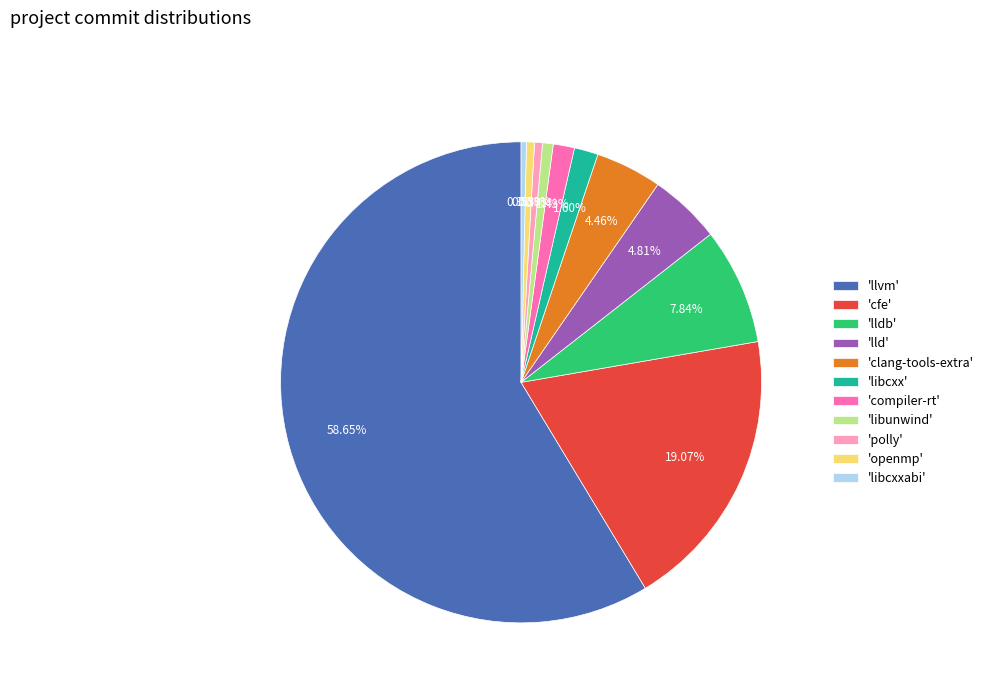

To the nearest percent, what is the average slice percentage?

9%